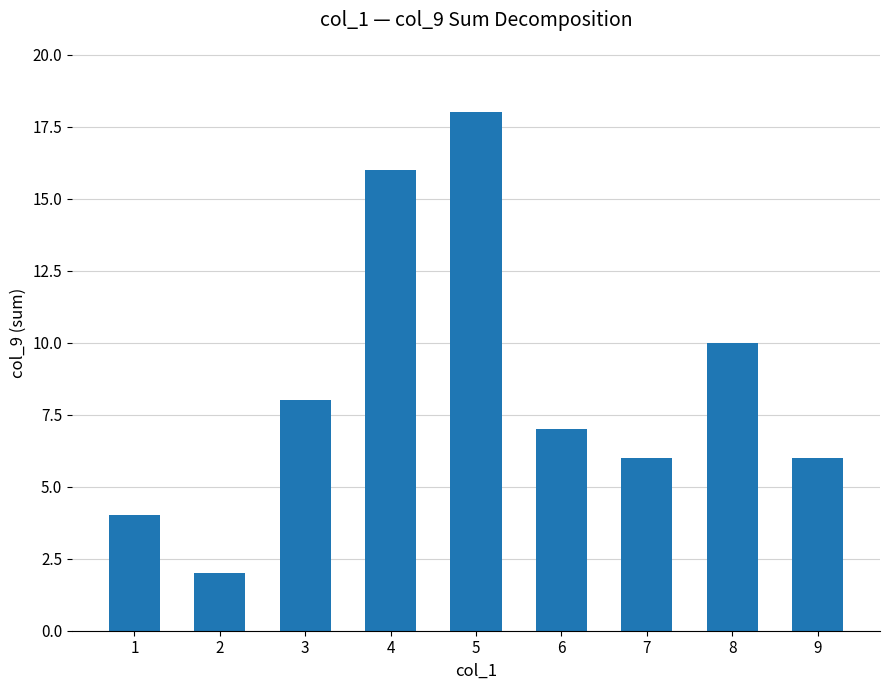

What is the sum of the values at 7 and 5?

24